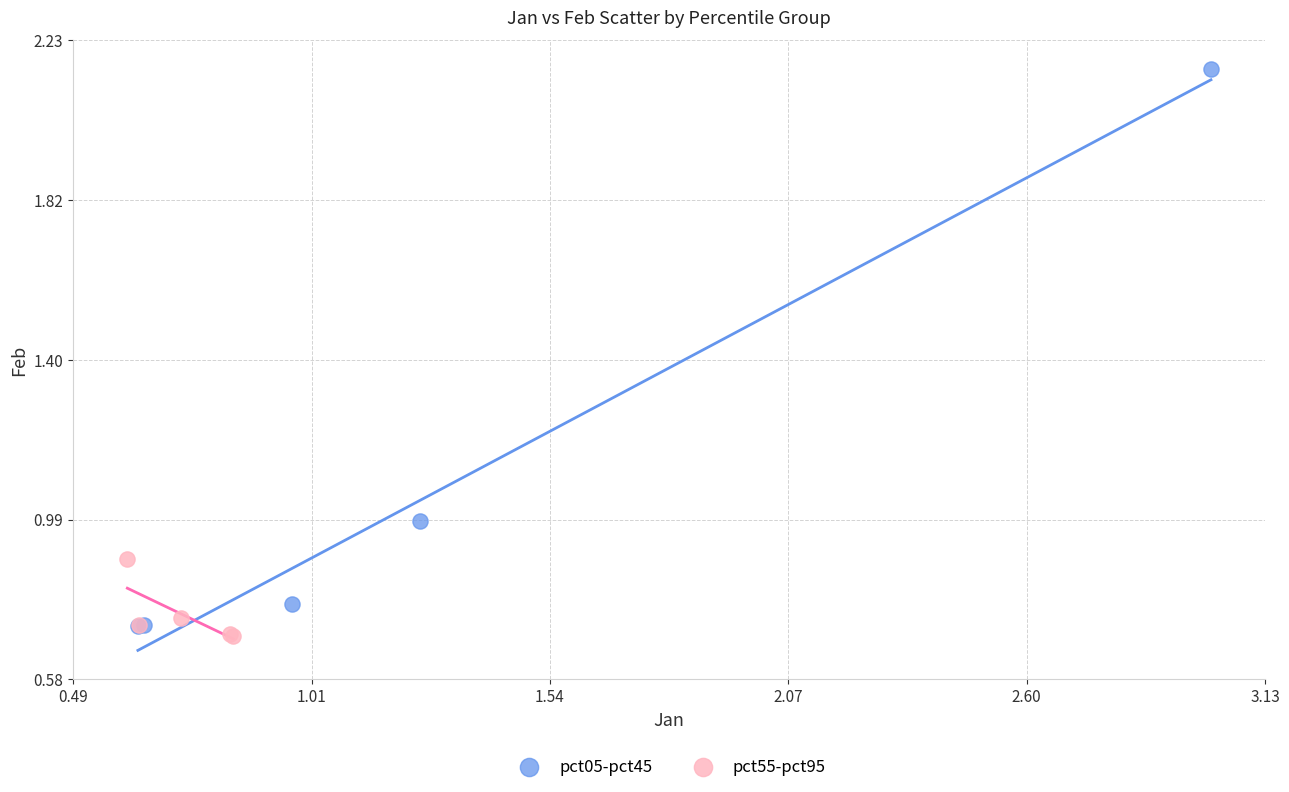

Which series reaches the minimum Y coordinate?

pct55-pct95